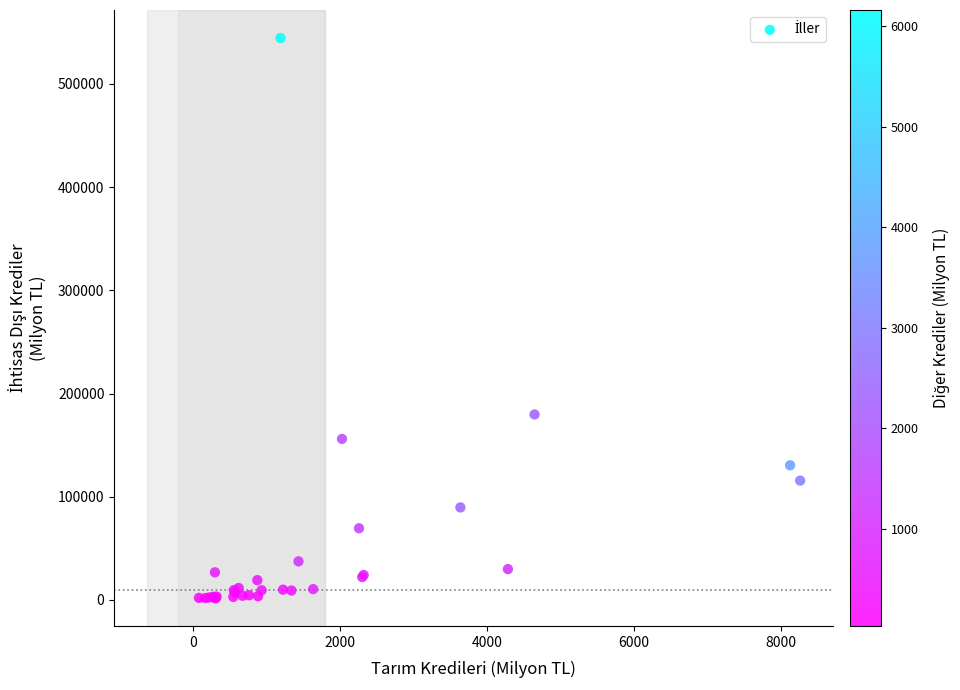

What Y value in the scatter plot is closest to 273032?

179728.1